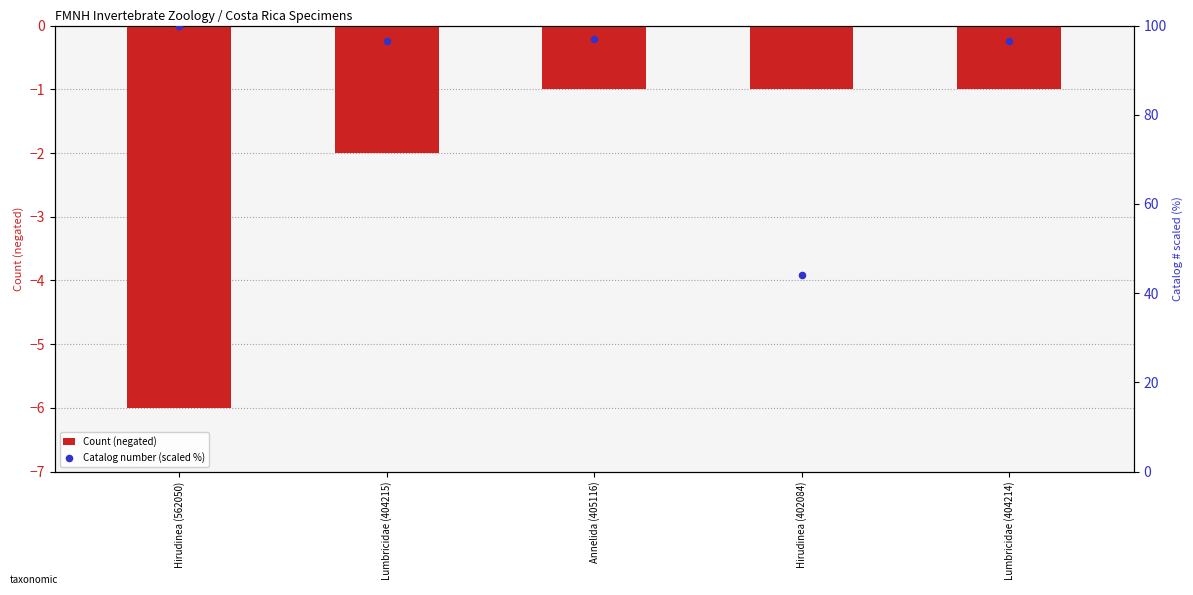

What are all the series names shown in the legend?

Count (negated), Catalog number (scaled %)